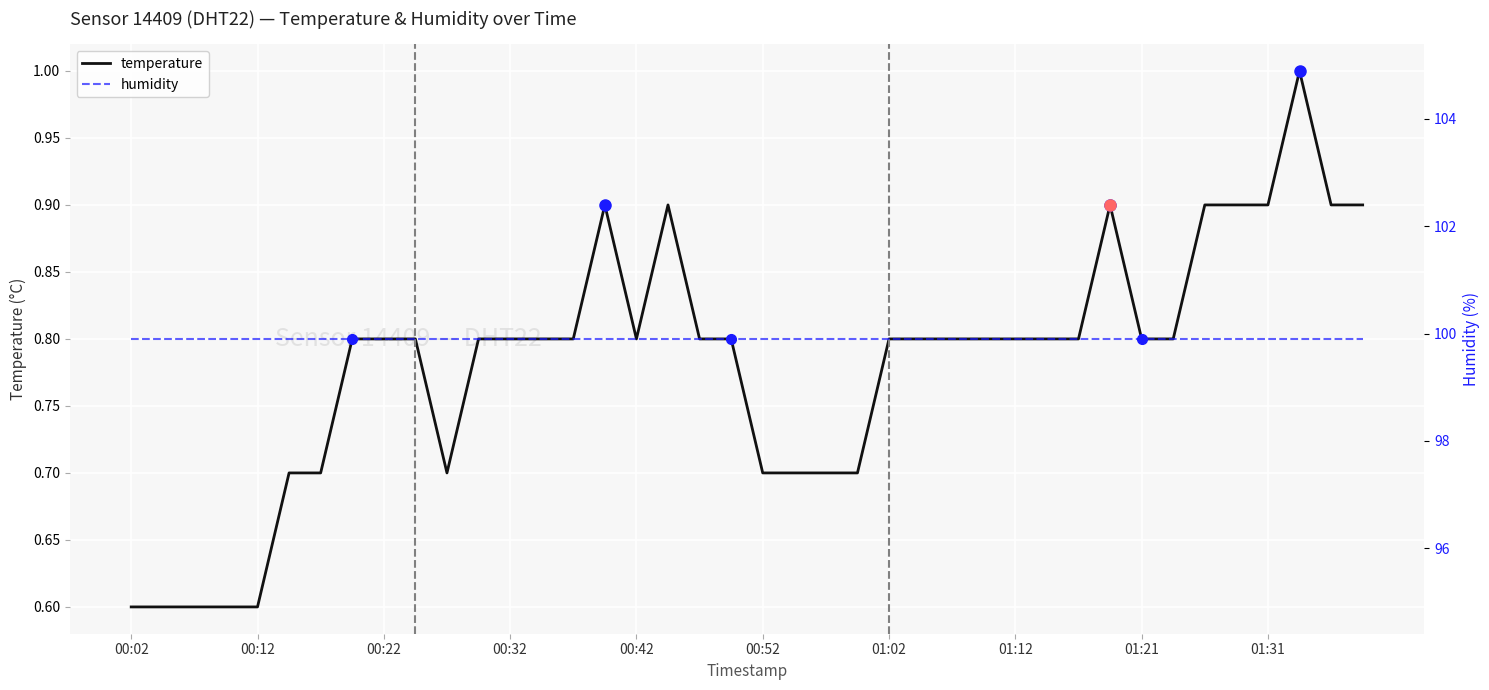

Is the value of temperature at 29 greater than the value of humidity at 39?

No